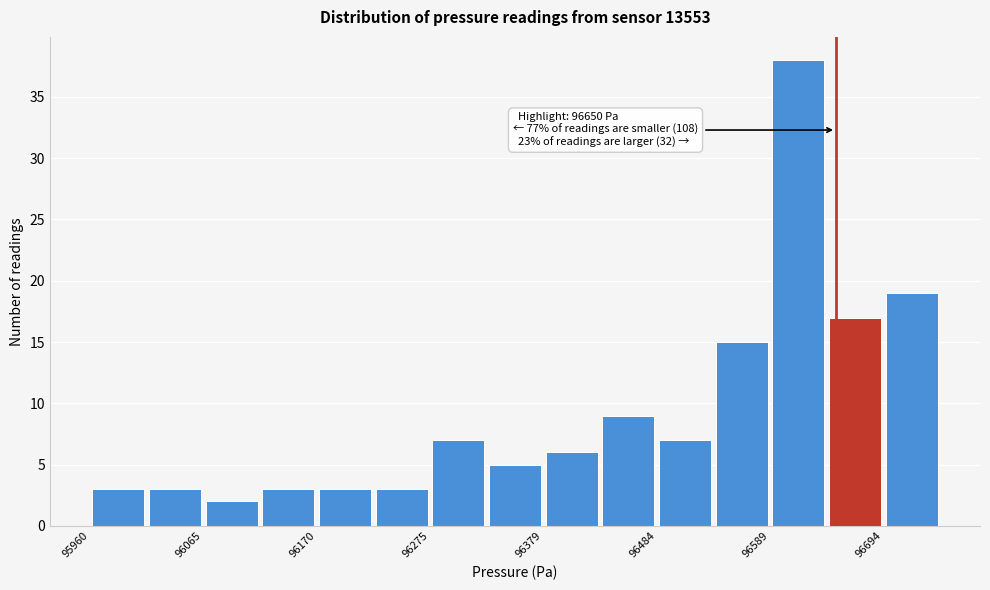

Read against the x-axis, roughly where is the centre of the tallest bar?

96620